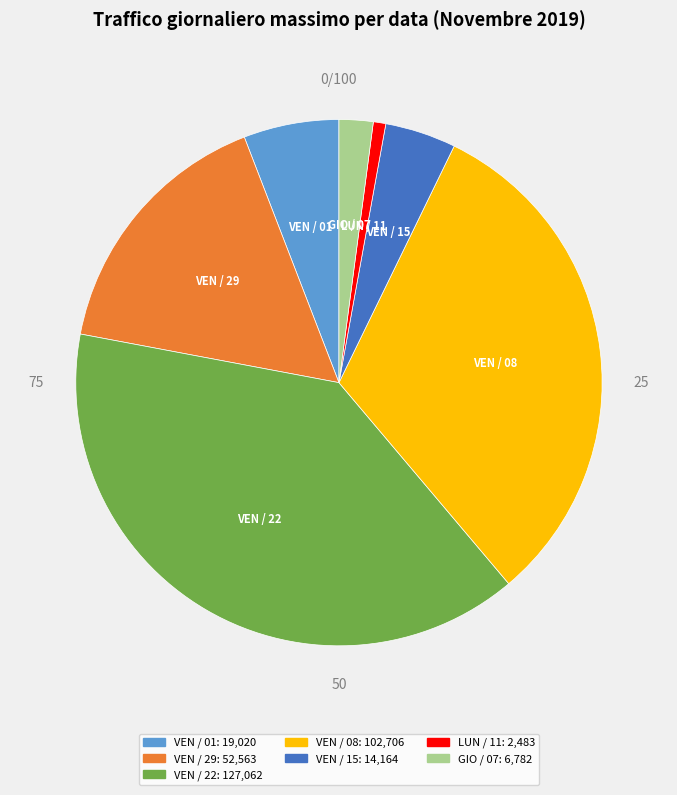

Is the sum of VEN / 22 and VEN / 08 greater than half?

Yes